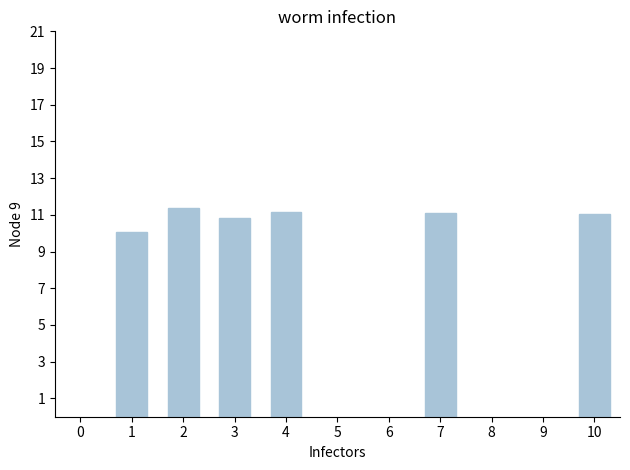

What is the value of the 3rd bar from the left?

10.8